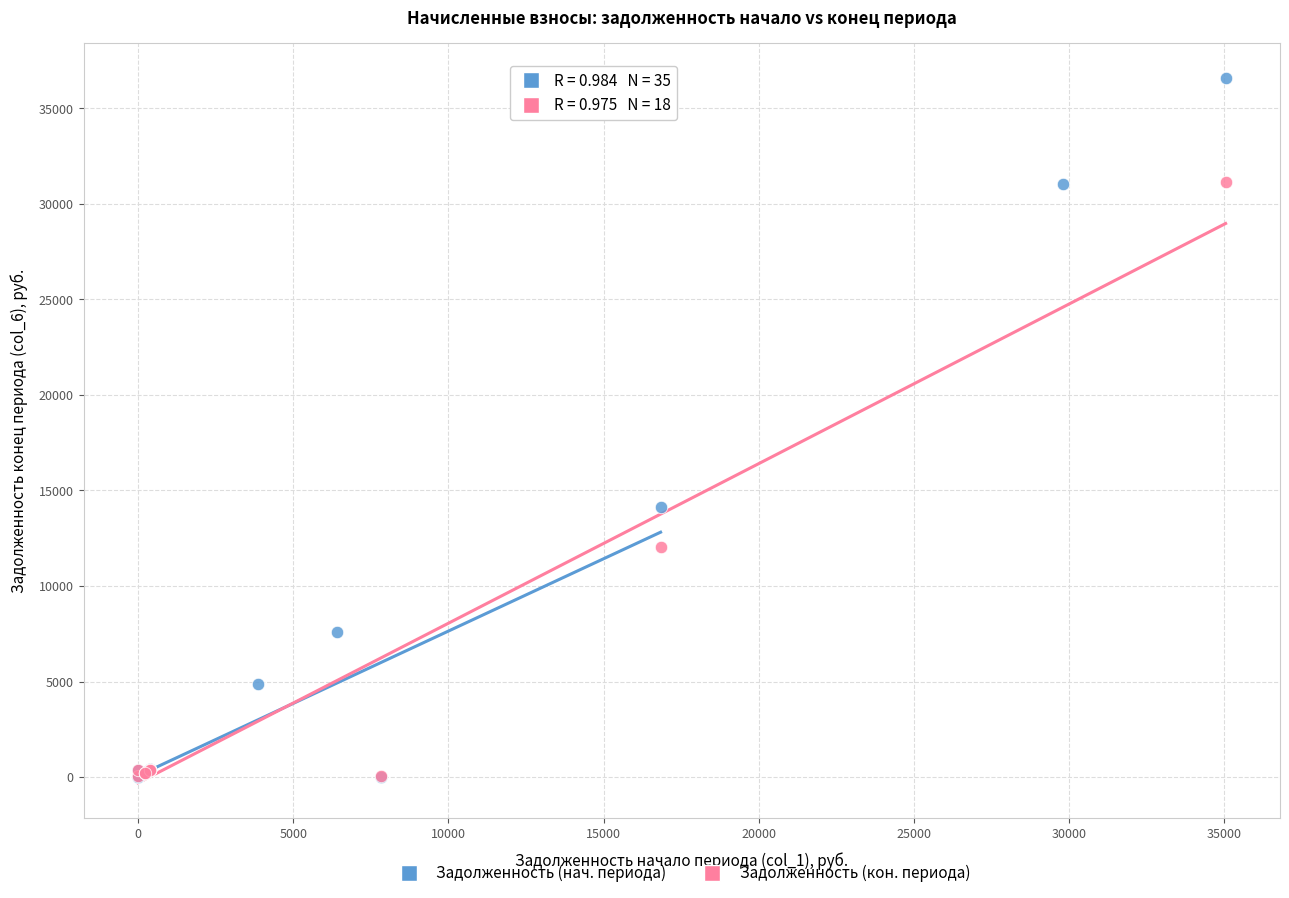

Which series reaches the maximum Y coordinate?

Задолженность (нач. периода)